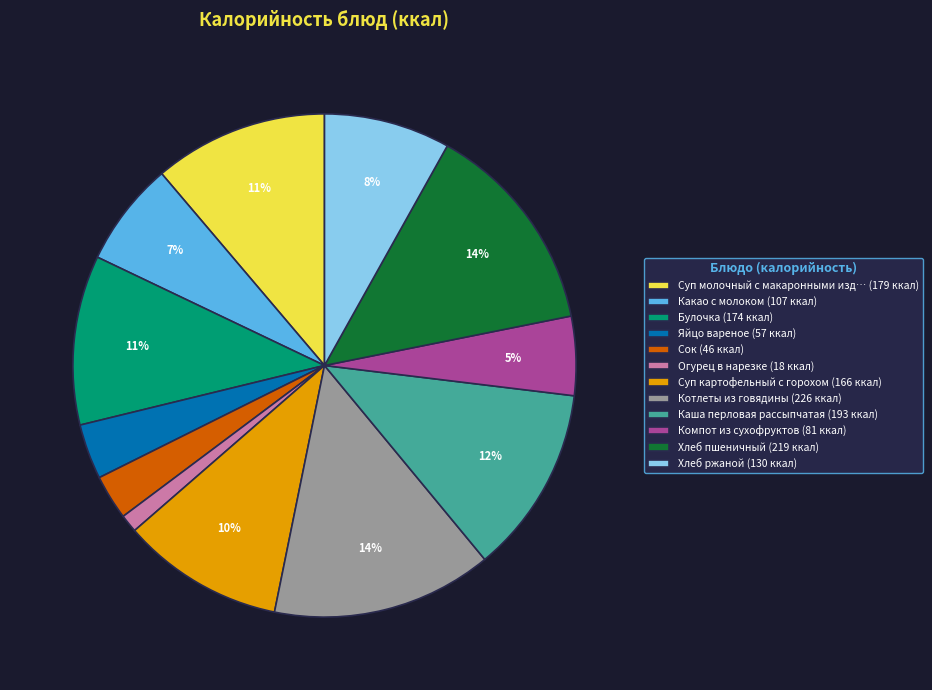

To the nearest percent, what is the difference between the largest and smallest slice percentages?

13%